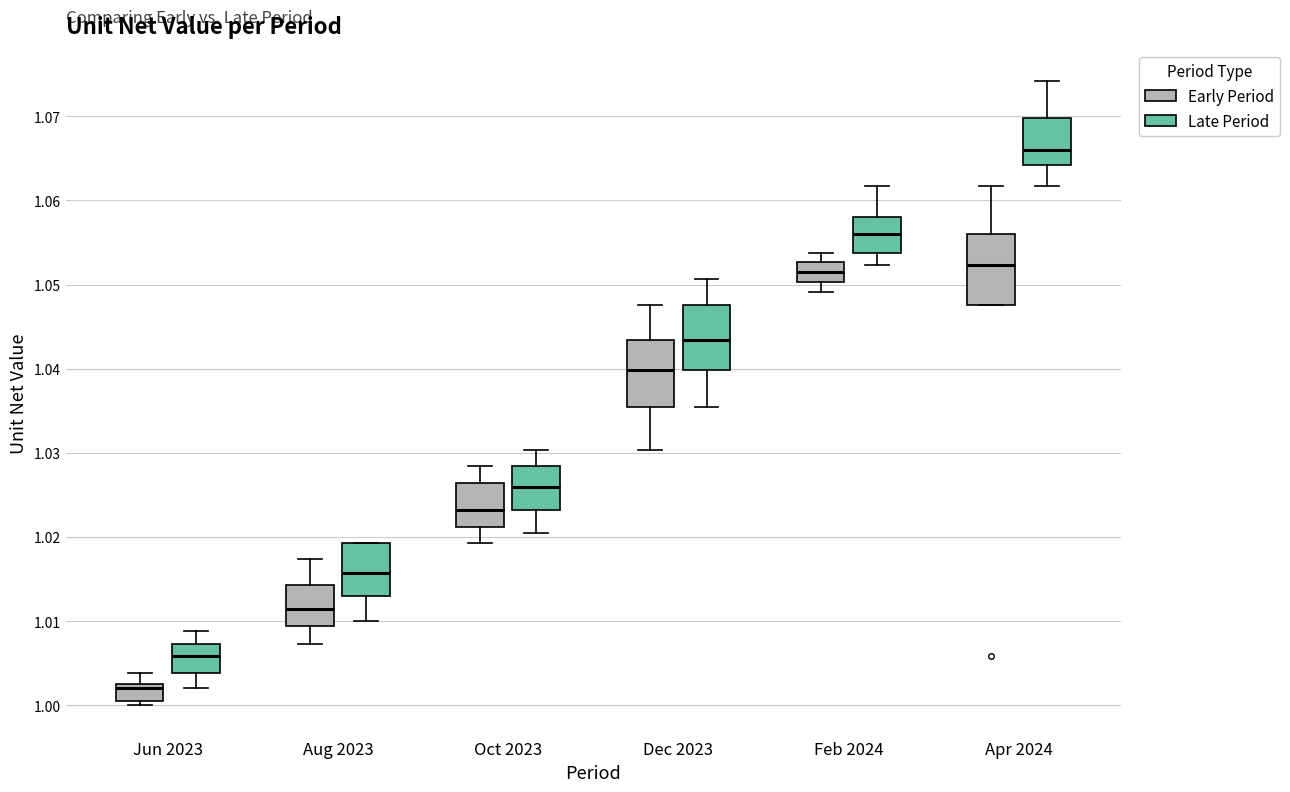

Which box's median line is the highest?

Apr 2024 (Late Period)